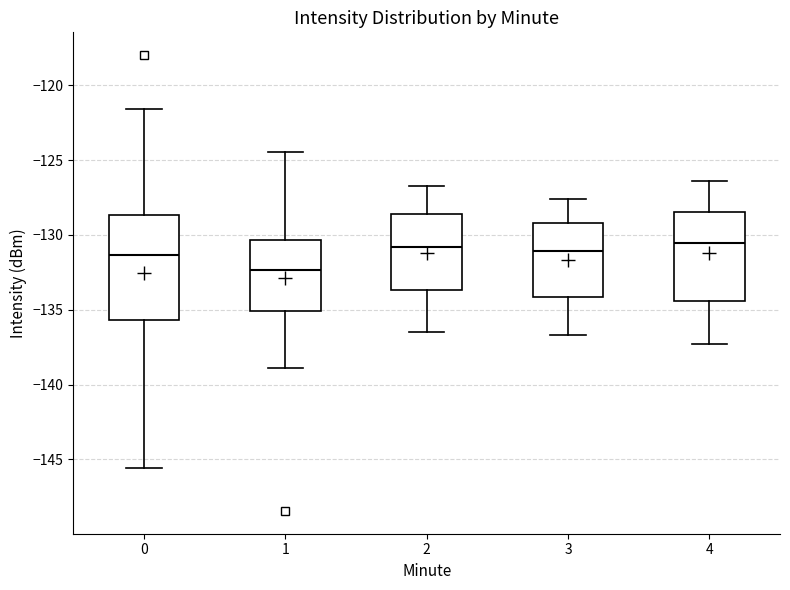

Reading left to right, transcribe this box plot: for each box, give where its median line is, the range the box spans, and where its two whiskers end, as read against the y-axis. The values are not printed on the chart, so give them approximately, as read against the axis.

0: median -131.5, box -135.5 to -128.5, whiskers -145.5 to -121.5
1: median -132.5, box -135.0 to -130.5, whiskers -139.0 to -124.5
2: median -131.0, box -133.5 to -128.5, whiskers -136.5 to -126.5
3: median -131.0, box -134.0 to -129.0, whiskers -136.5 to -127.5
4: median -130.5, box -134.5 to -128.5, whiskers -137.5 to -126.5